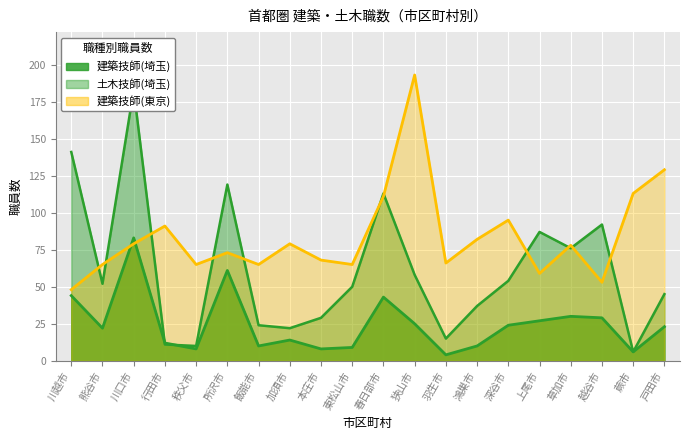

The 建築技師(東京) series shows 113 at 蕨市. True or false?

True